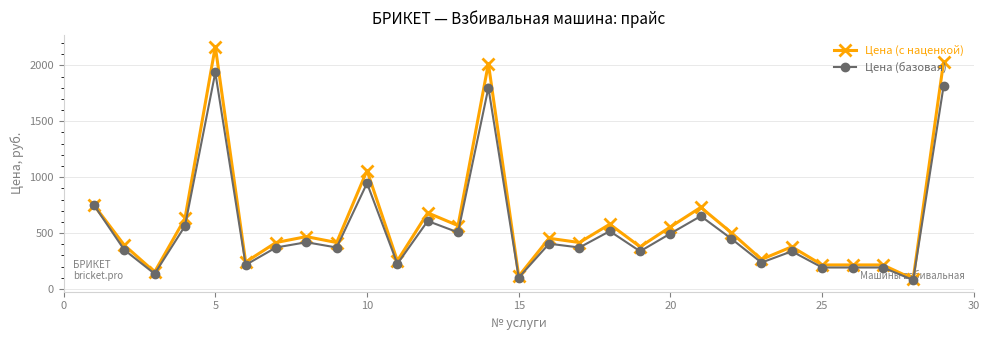

What is the lowest value of the Цена (с наценкой) series?

89.6